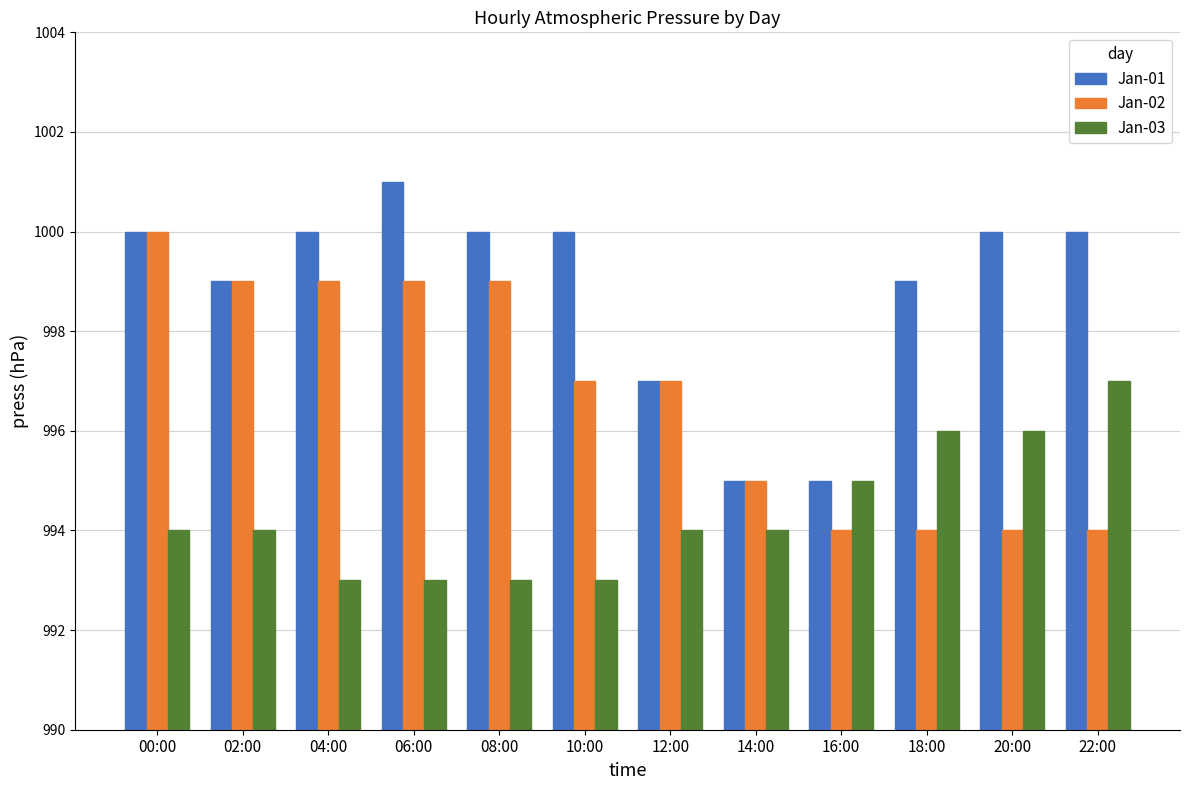

How many bars are there in total?

36